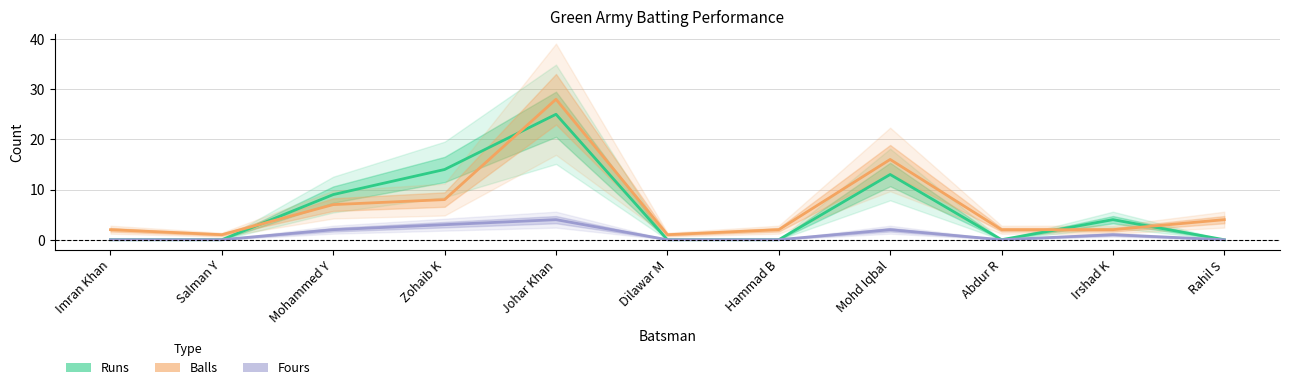

Is this an area chart (filled region under the line)?

No